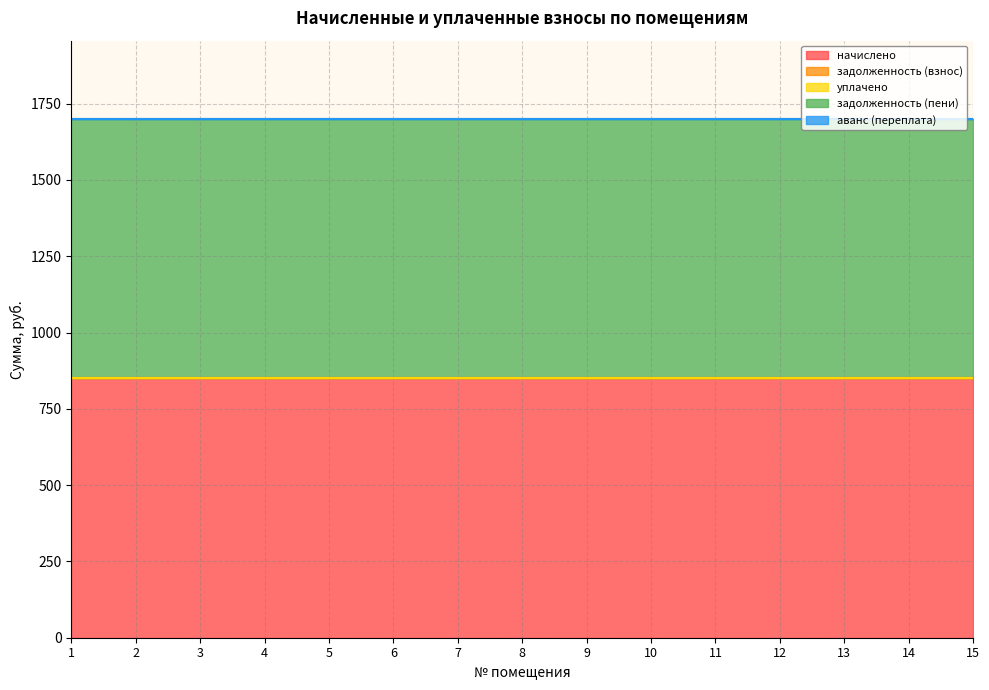

What is the greatest value displayed?

850.5